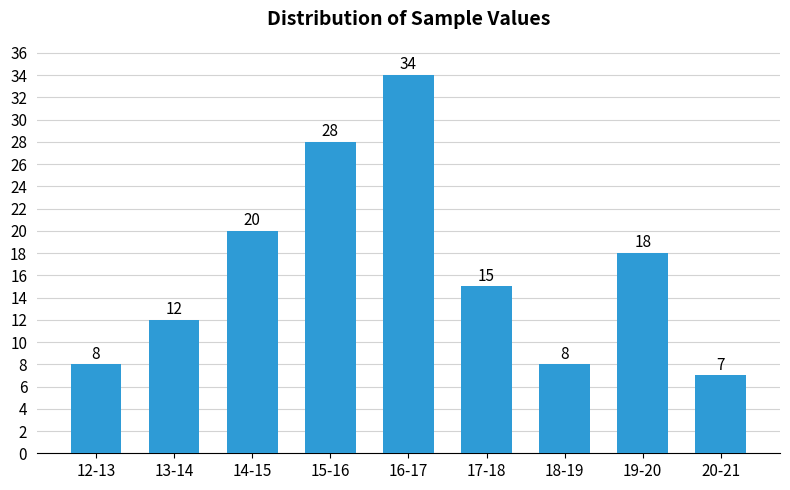

Reading left to right, what are all the values shown in this chart?

12-13=8	13-14=12	14-15=20	15-16=28	16-17=34	17-18=15	18-19=8	19-20=18	20-21=7